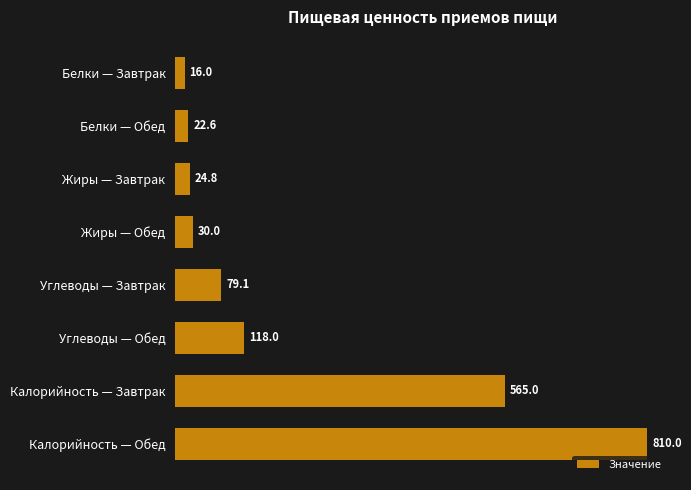

The value at Углеводы — Обед is 118.0. True or false?

True